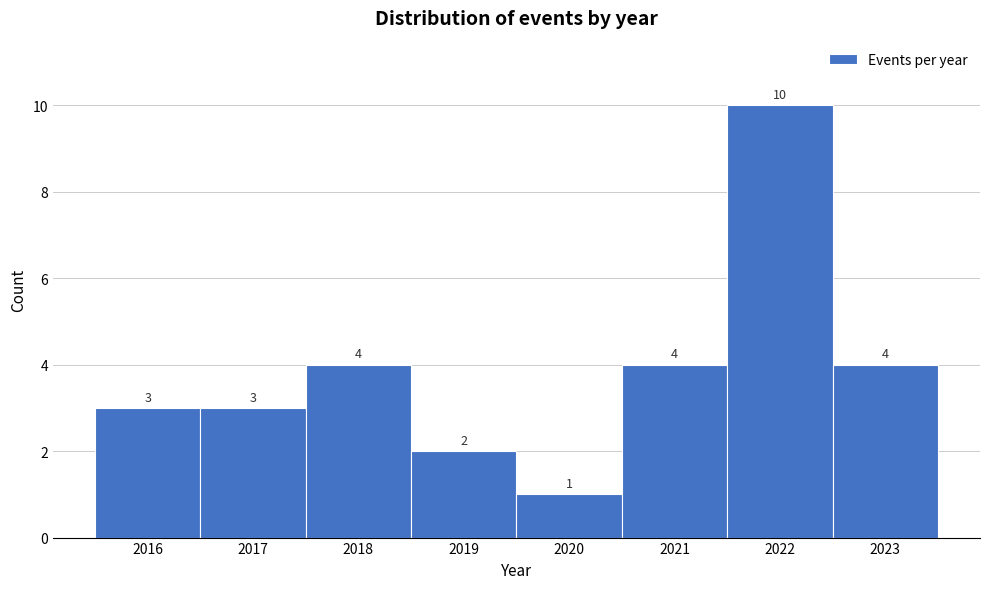

Reading left to right, list every bar in this chart as the range it spans on the x-axis followed by its height.

2015.5 to 2016.5: 3
2016.5 to 2017.5: 3
2017.5 to 2018.5: 4
2018.5 to 2019.5: 2
2019.5 to 2020.5: 1
2020.5 to 2021.5: 4
2021.5 to 2022.5: 10
2022.5 to 2023.5: 4